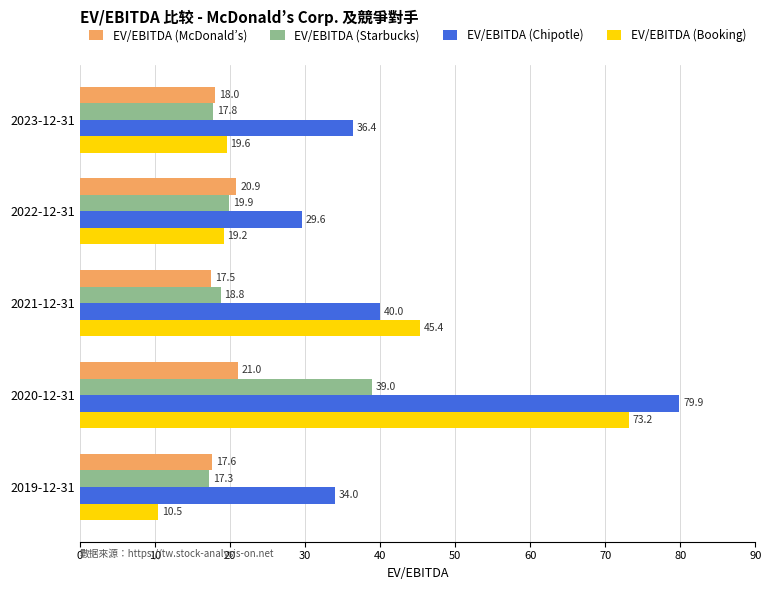

What is the total value across all series at 2021-12-31?

121.7